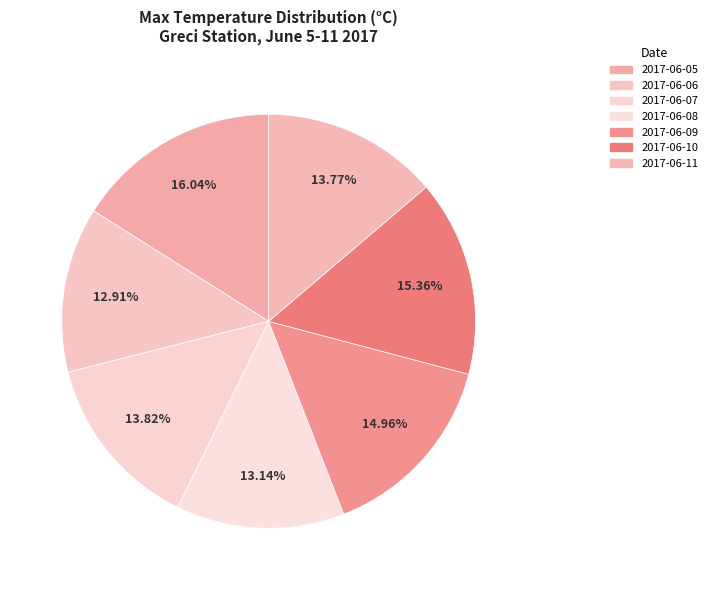

Which slice is the smallest?

2017-06-06